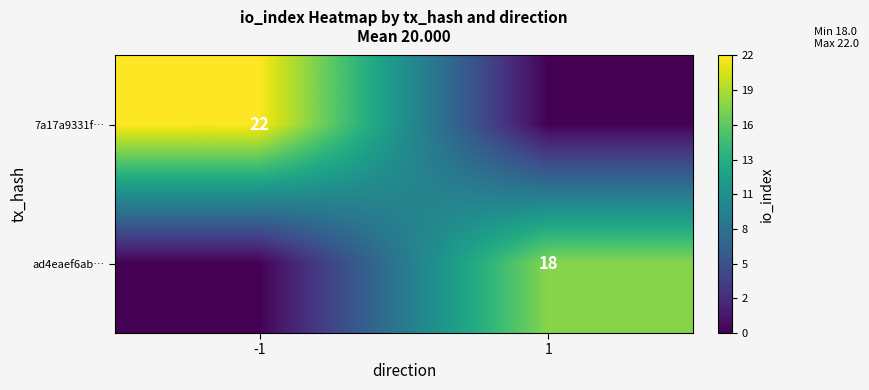

What is the difference between the highest and lowest values at 1?

18